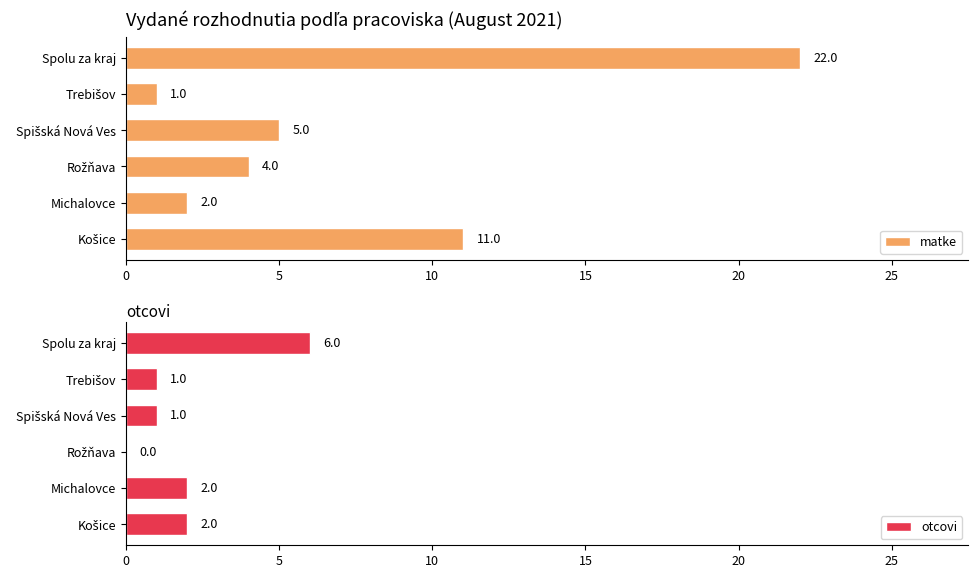

What is the highest value of the matke series?

22